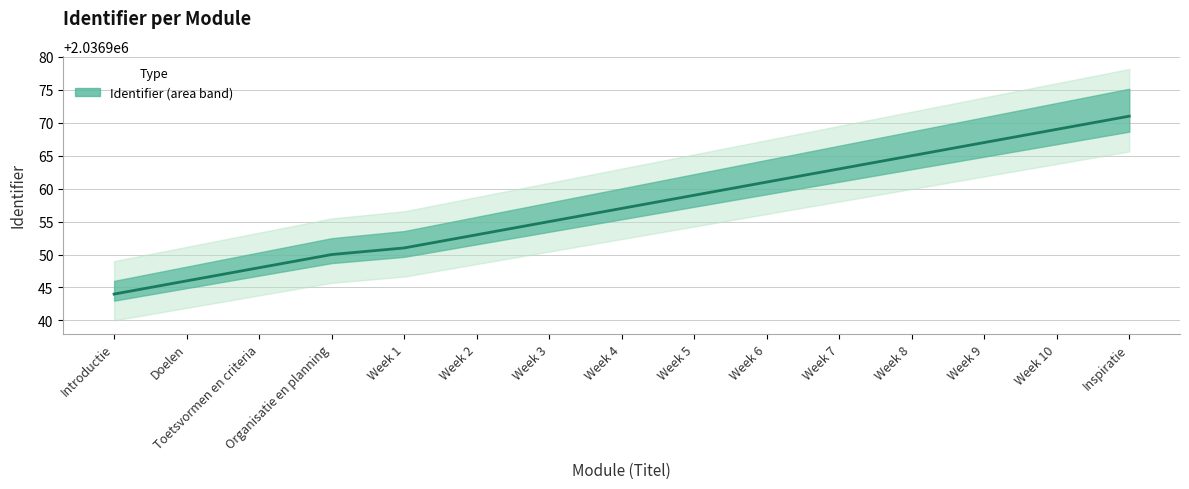

Reading left to right, transcribe all the data shown in this chart.

Introductie=2036944	Doelen=2036946	Toetsvormen en criteria=2036948	Organisatie en planning=2036950	Week 1=2036951	Week 2=2036953	Week 3=2036955	Week 4=2036957	Week 5=2036959	Week 6=2036961	Week 7=2036963	Week 8=2036965	Week 9=2036967	Week 10=2036969	Inspiratie=2036971